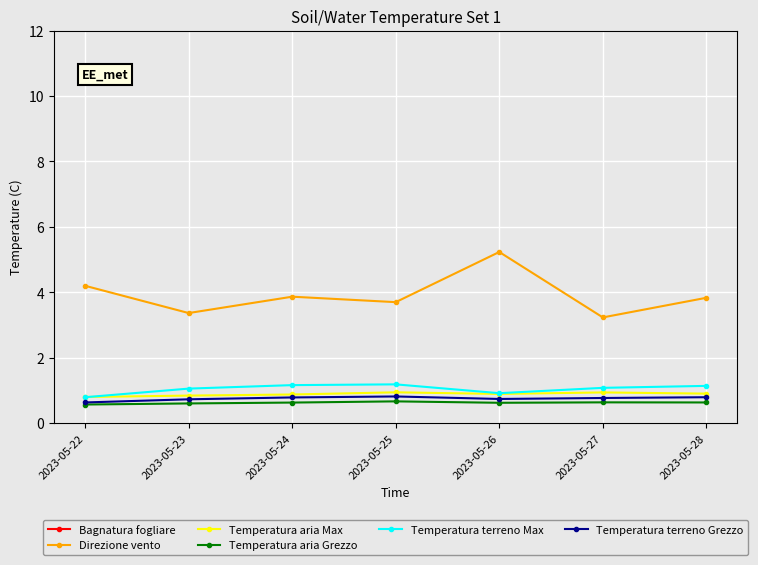

What is the approximate value of Temperatura aria Grezzo at 2023-05-27?

0.6